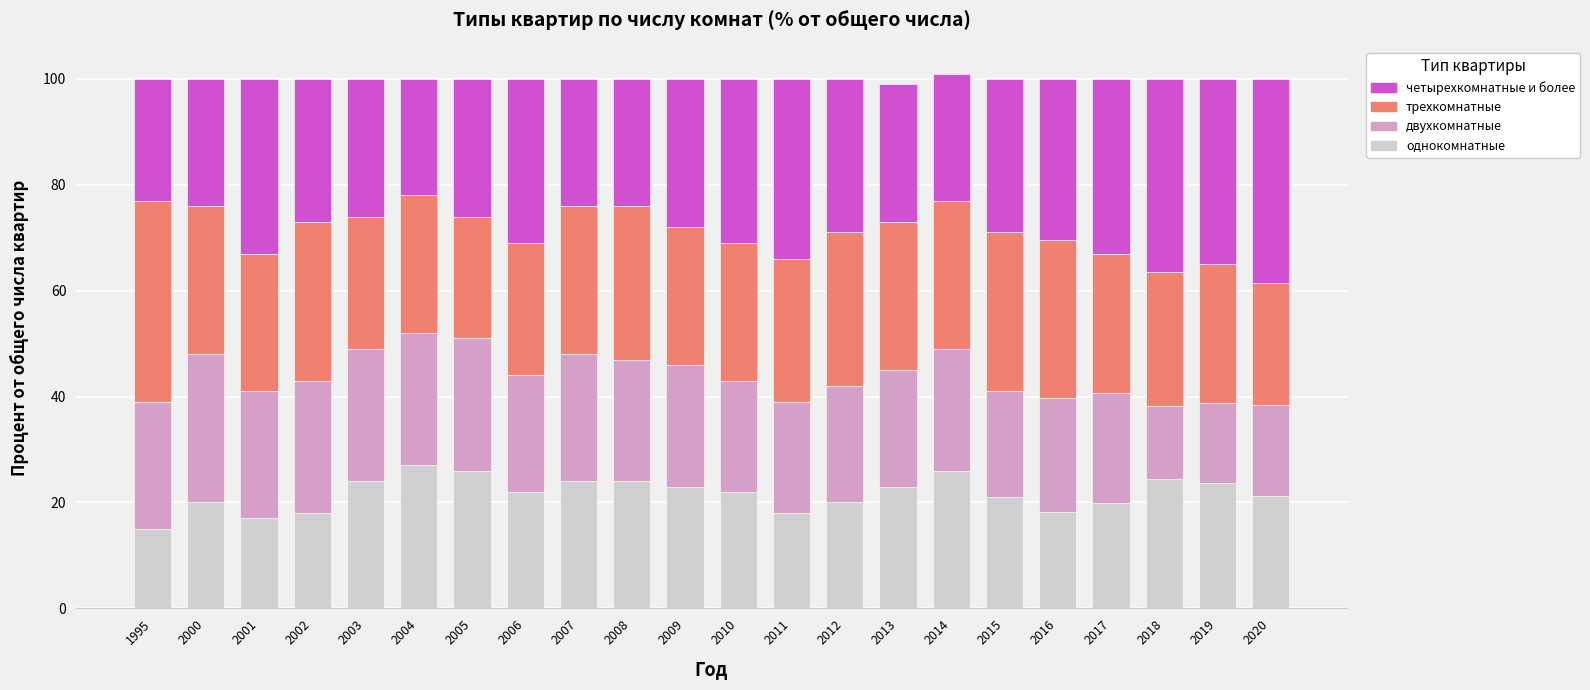

The value of однокомнатные at 2001 is 17.0. True or false?

True